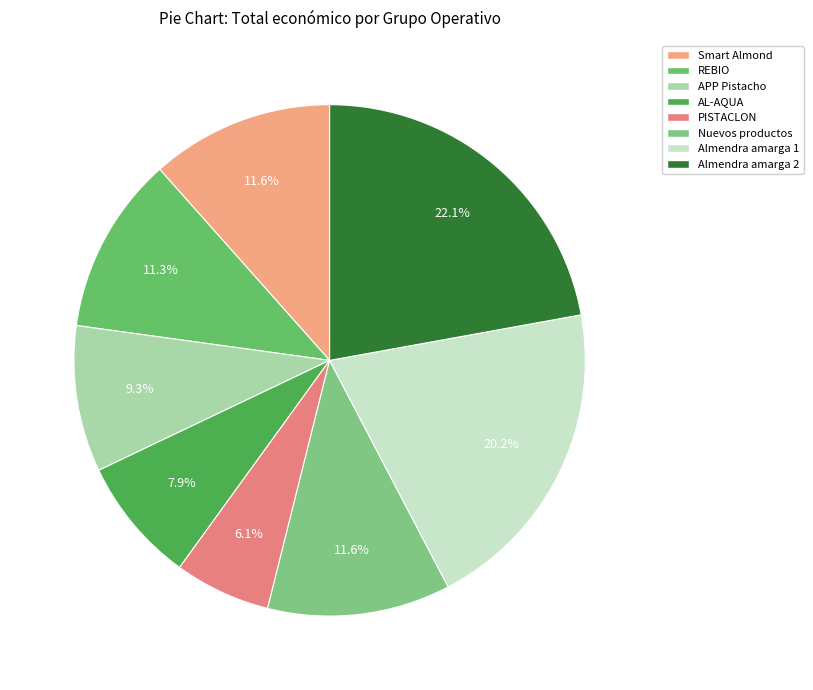

What percentage is the Almendra amarga 2 slice, to the nearest percent?

22%